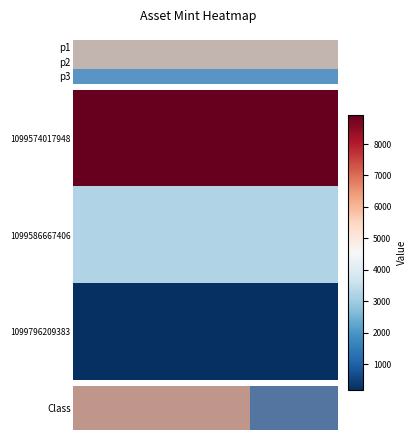

Is it true that the value at 2 is 2?

True